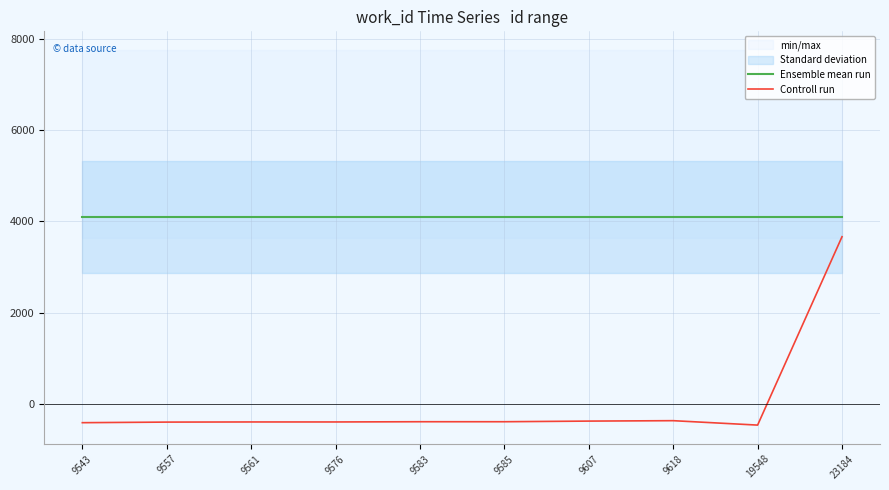

True or false: Ensemble mean run and Controll run cross at least once.

False